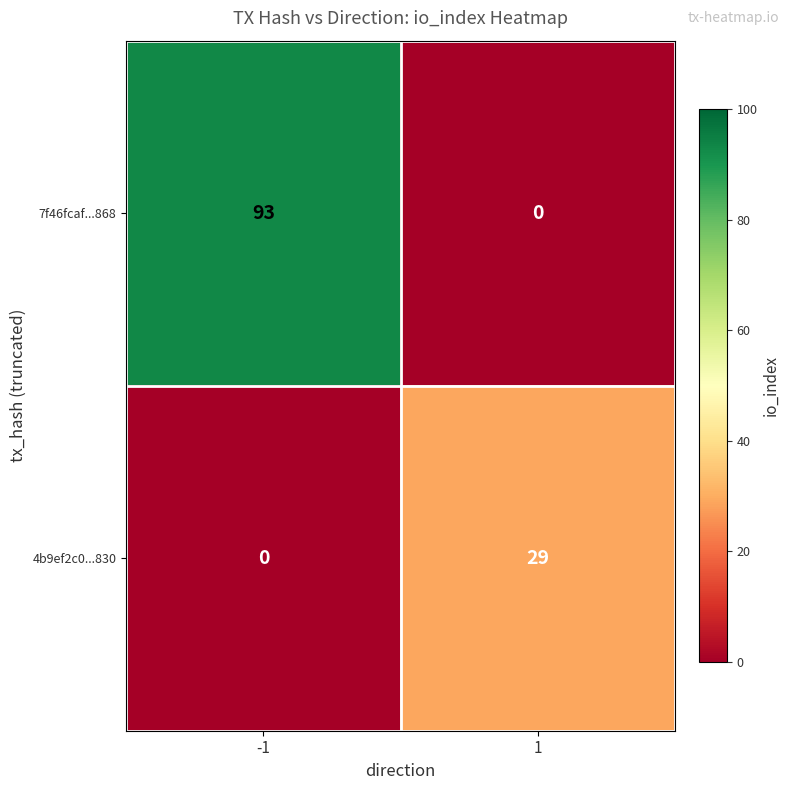

Reading left to right, what are all the values shown in this chart?

7f46fcaf...868: -1=93	1=0
4b9ef2c0...830: -1=0	1=29